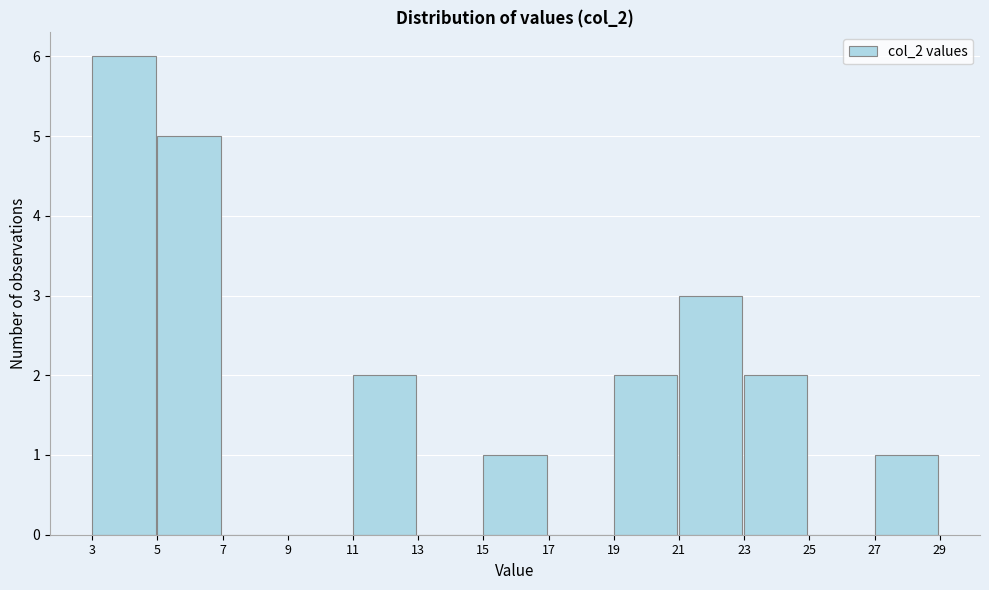

What is the height of the bar covering 19 to 21 on the x-axis? The values are not printed on the chart, so give them approximately, as read against the axis.

2